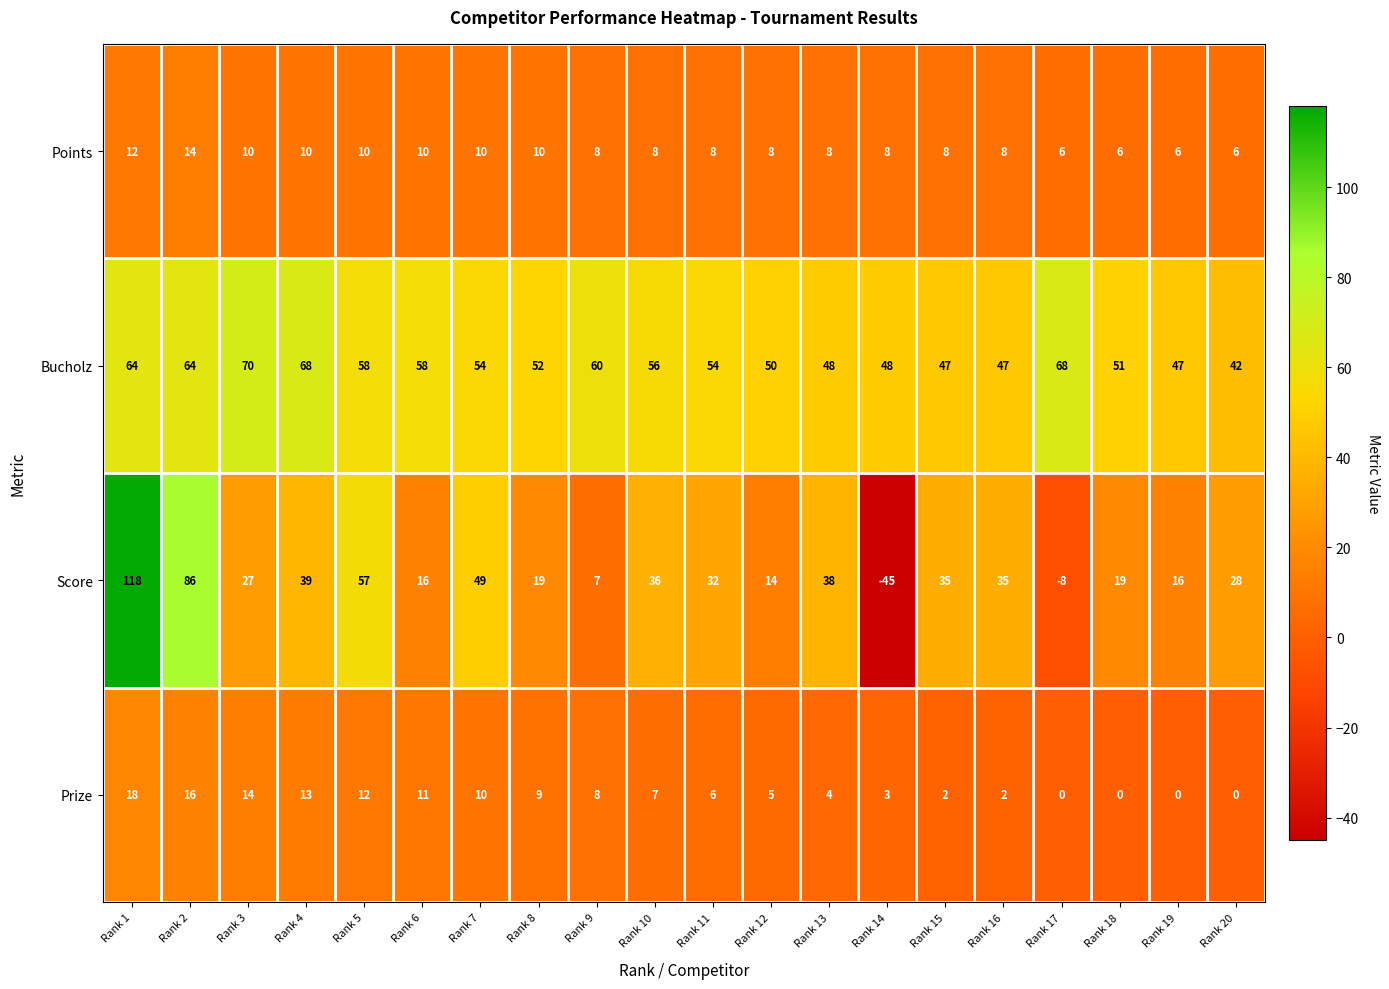

What is the difference between the second highest and second lowest values in the Score series?

94